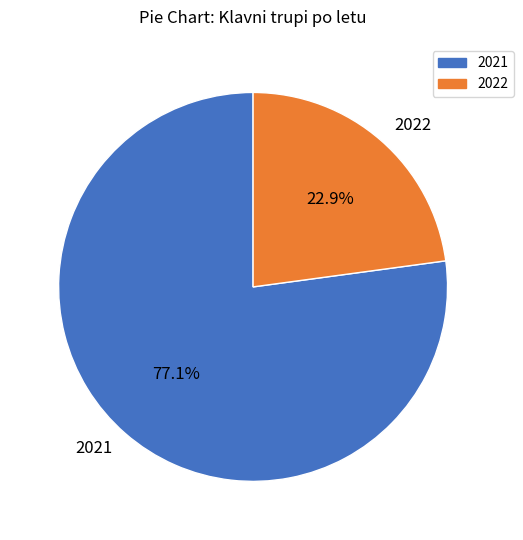

Which slice is the smallest?

2022